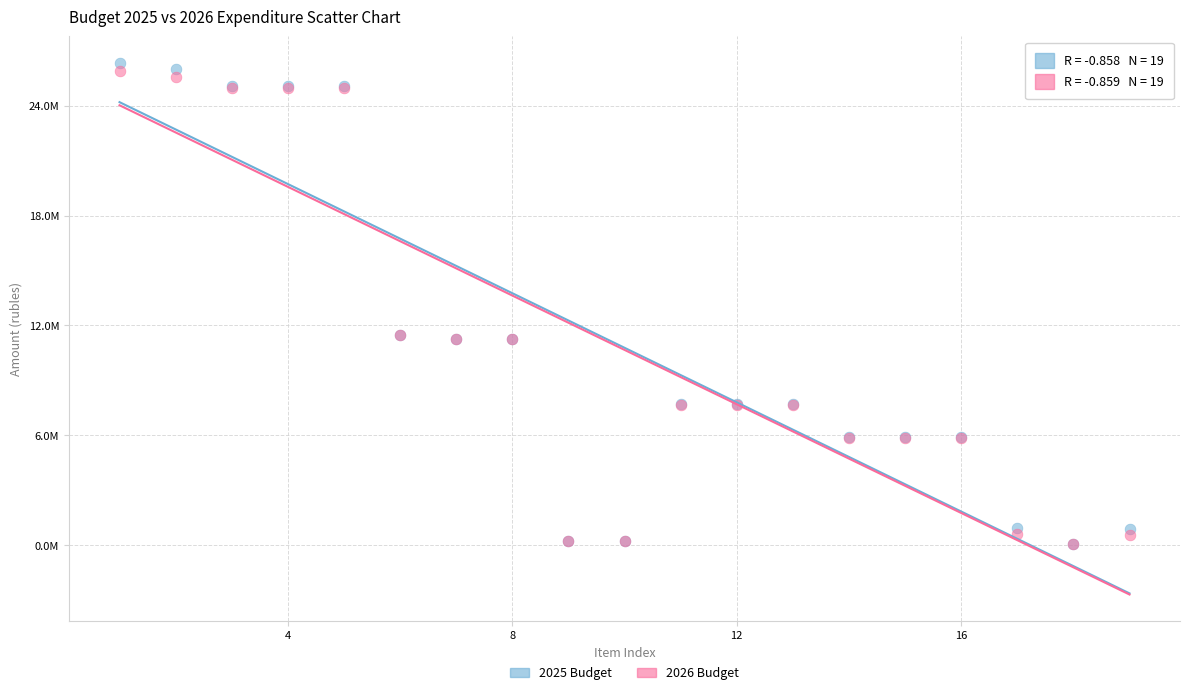

Which series has the largest Y range (max minus min)?

2025 Budget